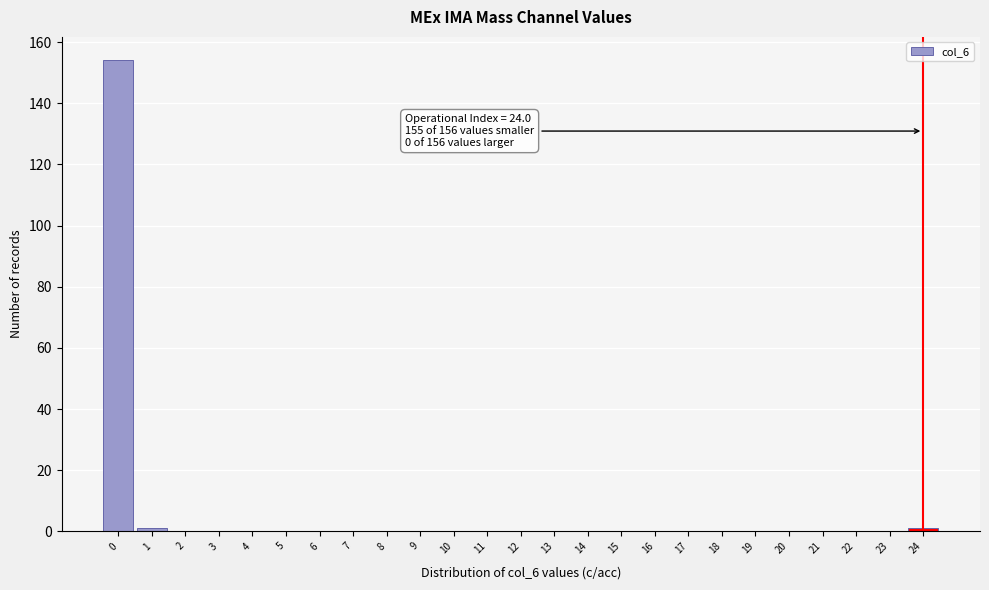

Reading right to left, list all the values displayed in this chart.

24=1	23=0	22=0	21=0	20=0	19=0	18=0	17=0	16=0	15=0	14=0	13=0	12=0	11=0	10=0	9=0	8=0	7=0	6=0	5=0	4=0	3=0	2=0	1=1	0=154